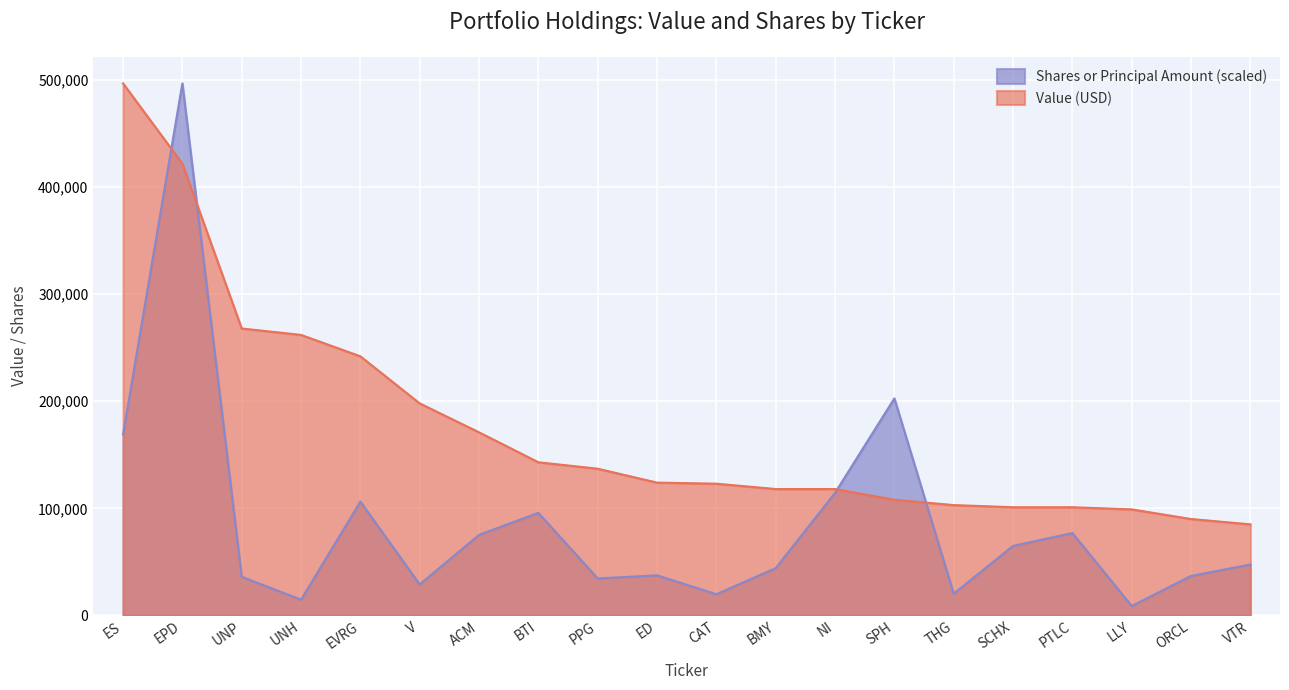

Is it true that Shares or Principal Amount equals 14639.6 at UNH?

True